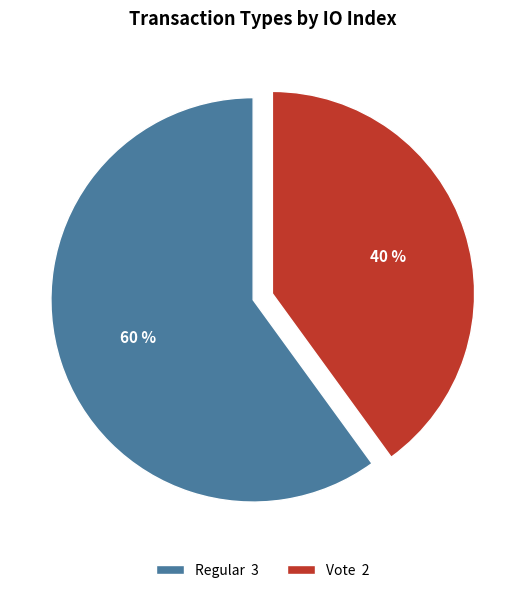

How many segments does this pie chart have?

2